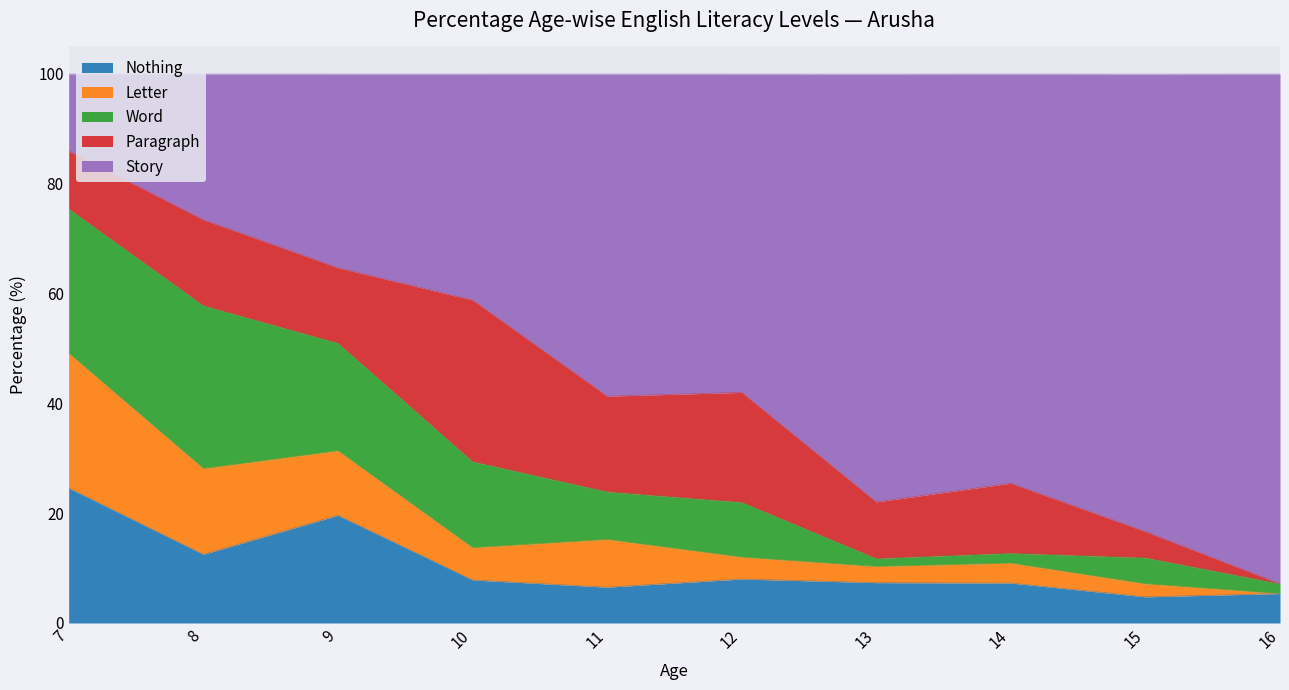

At which category does Paragraph reach its first local peak?

8